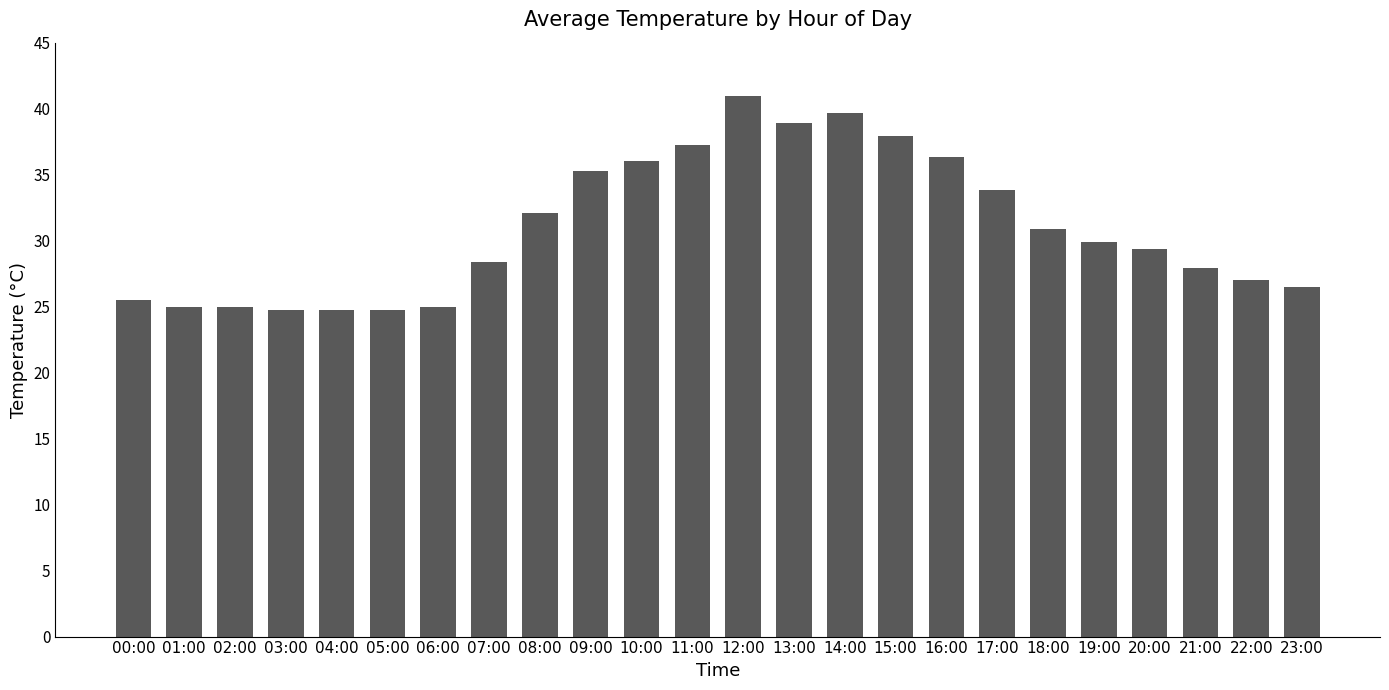

What is the difference between the maximum and minimum values?

16.2